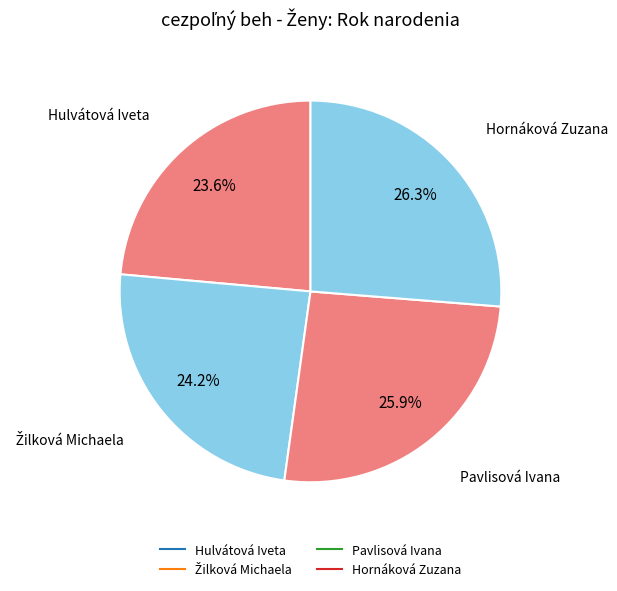

How many slices are in this pie chart?

4